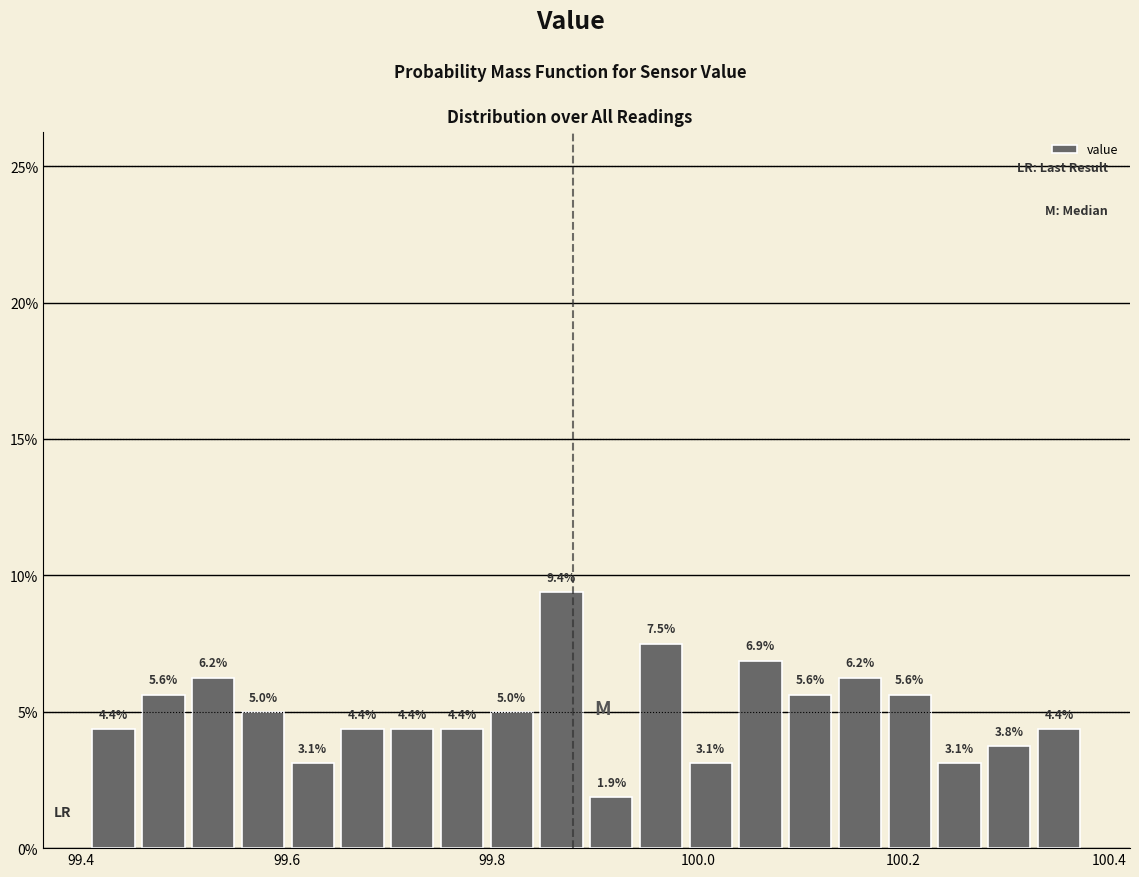

Around what value on the x-axis is the tallest bar? Give the approximate position of its centre, as read against the axis.

99.86